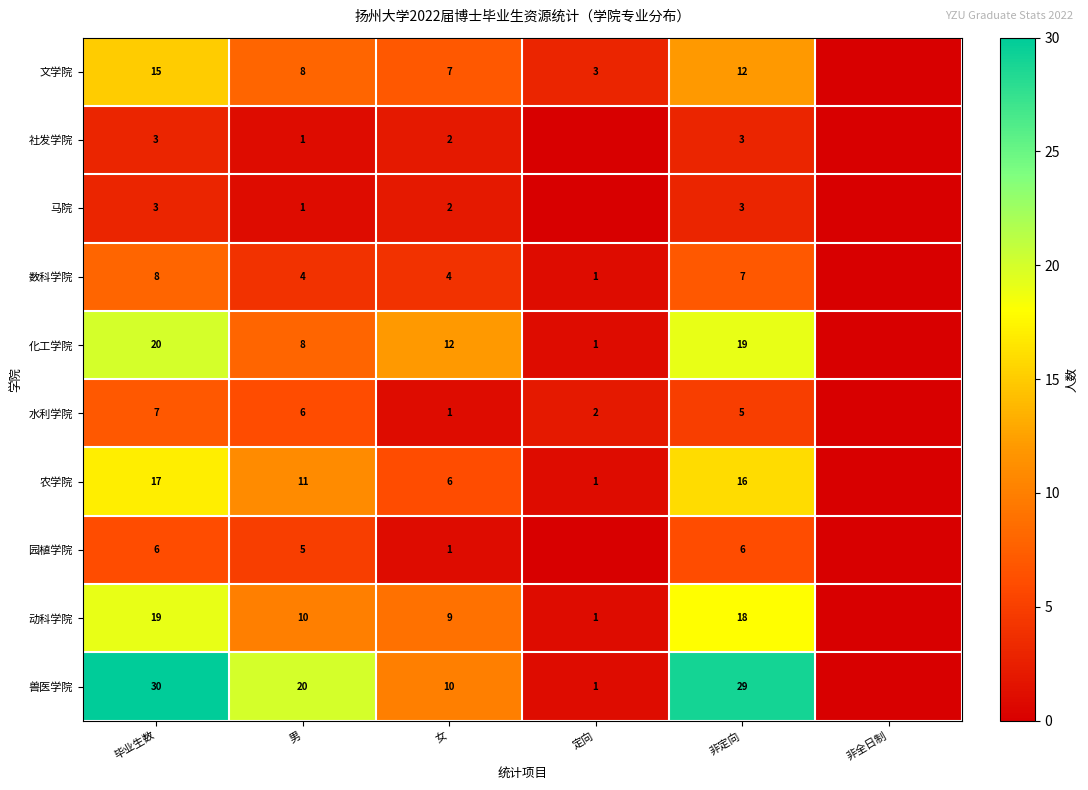

Between 定向 and 女, which is larger?

女